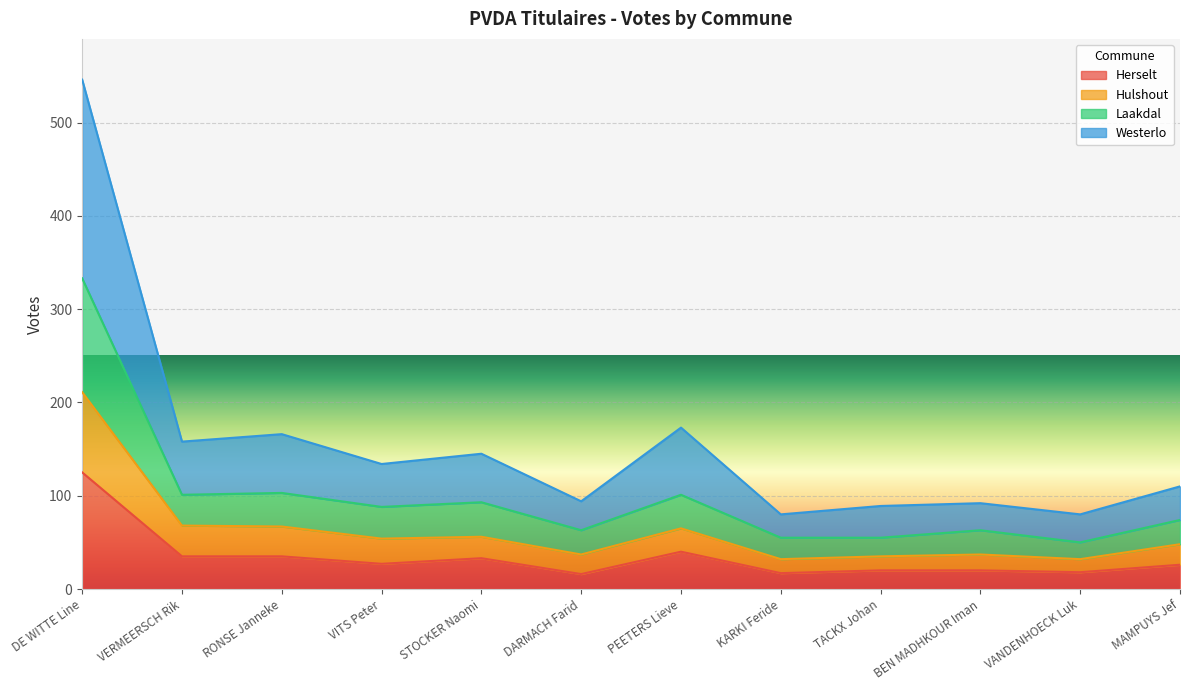

Is the value of Laakdal at VERMEERSCH Rik greater than the value of Hulshout at BEN MADHKOUR Iman?

Yes